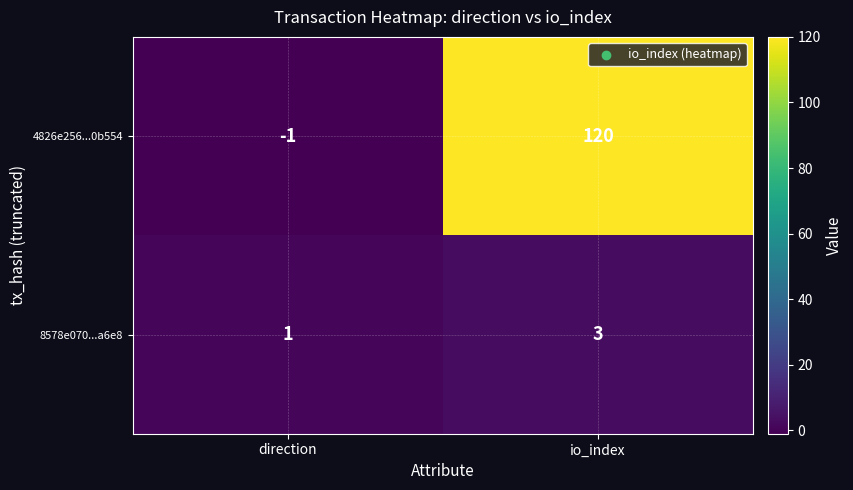

Where is 4826e256...0b554 nearest to the value 59?

direction